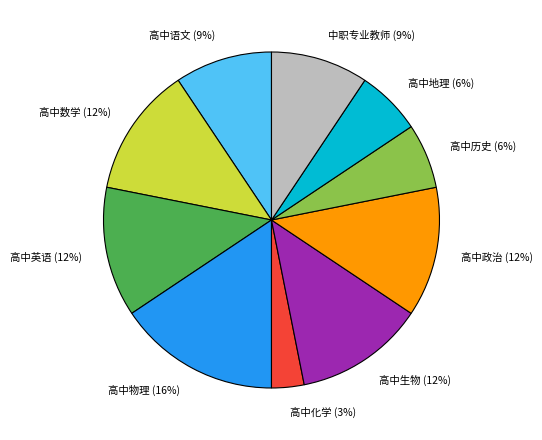

What is the largest slice in the pie chart?

高中物理